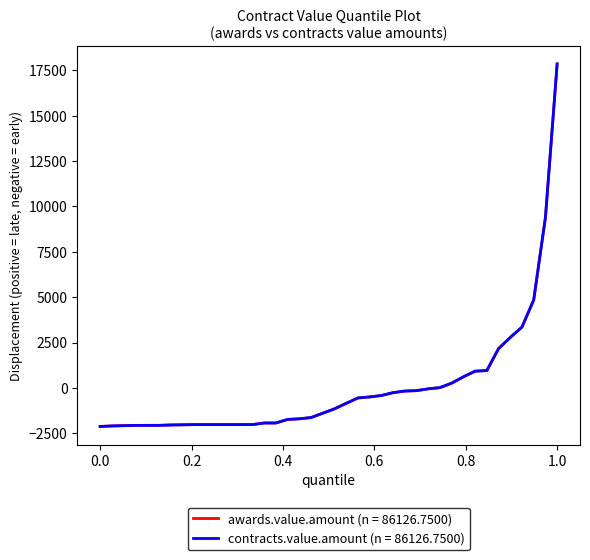

Does the chart display data point markers on the line(s)?

No